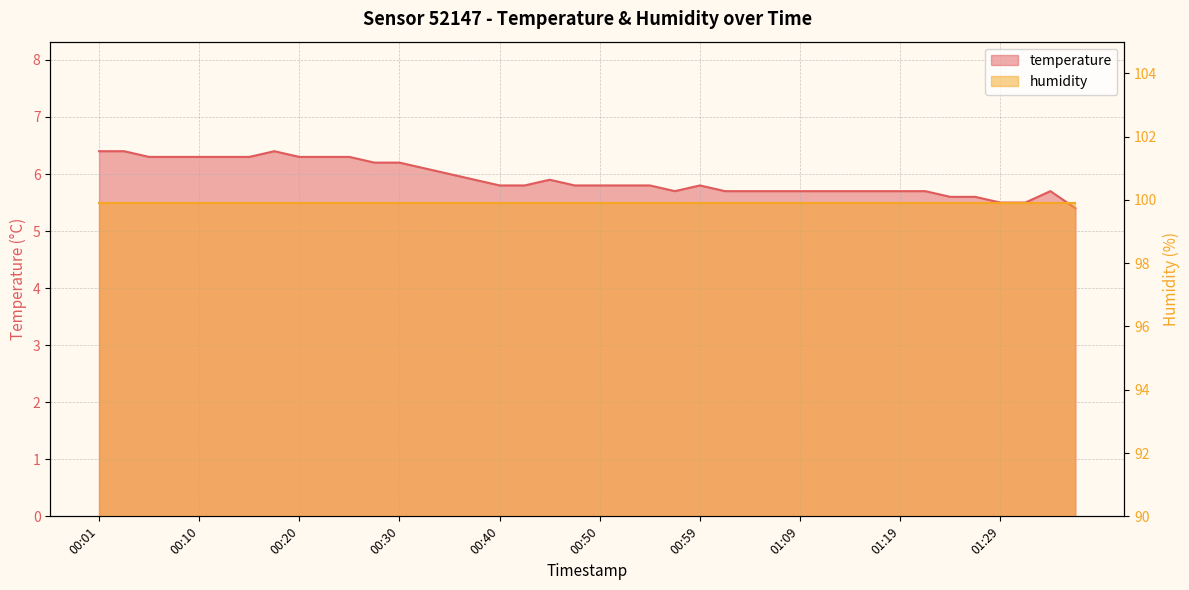

At which category does the chart reach its peak across all series?

00:01